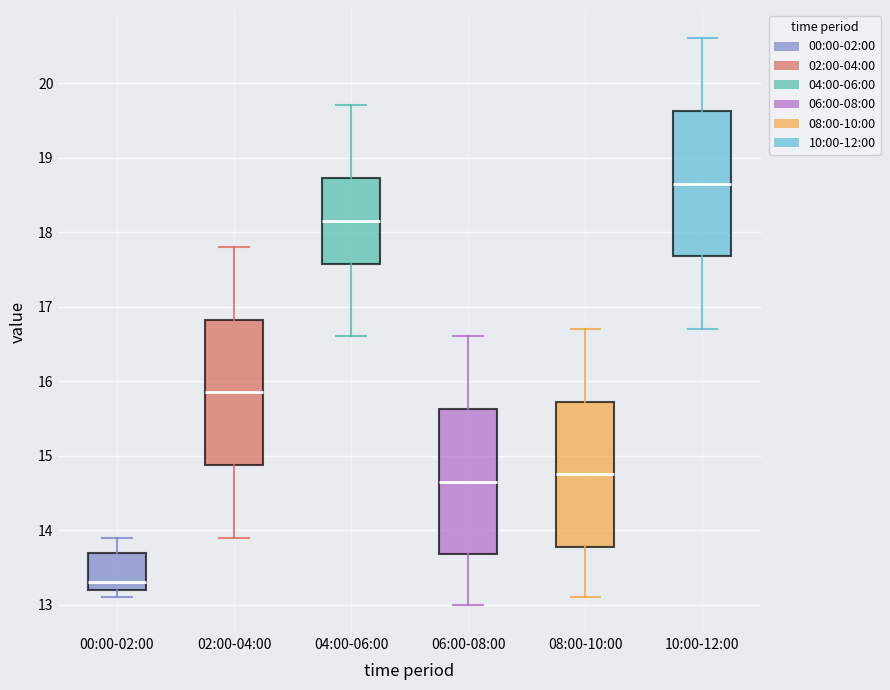

Reading left to right, read every box against the y-axis: the position of its median line, the range the box covers, and the ends of its whiskers. The values are not printed on the chart, so give them approximately, as read against the axis.

00:00-02:00: median 13.3, box 13.2 to 13.7, whiskers 13.1 to 13.9
02:00-04:00: median 15.9, box 14.9 to 16.8, whiskers 13.9 to 17.8
04:00-06:00: median 18.2, box 17.6 to 18.7, whiskers 16.6 to 19.7
06:00-08:00: median 14.7, box 13.7 to 15.6, whiskers 13.0 to 16.6
08:00-10:00: median 14.8, box 13.8 to 15.7, whiskers 13.1 to 16.7
10:00-12:00: median 18.7, box 17.7 to 19.6, whiskers 16.7 to 20.6